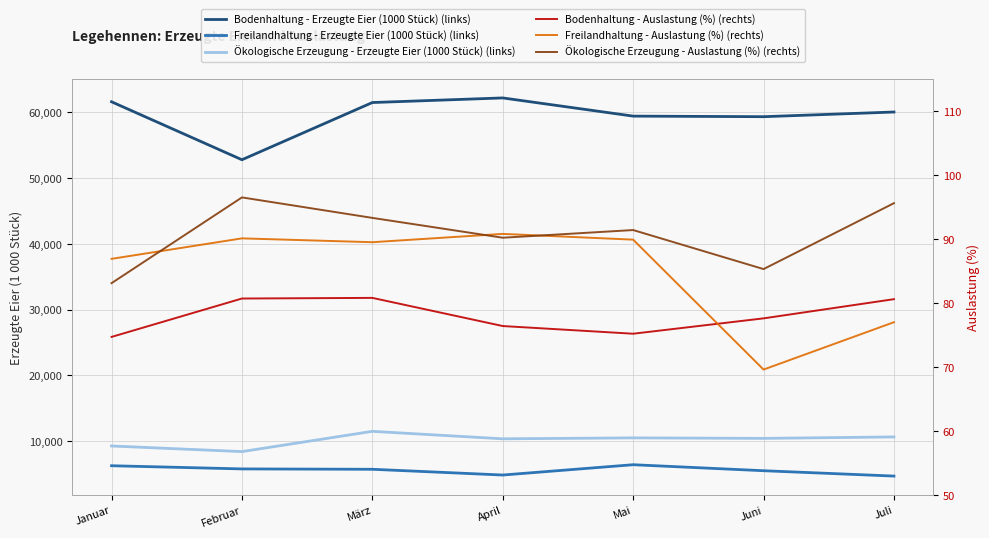

At which label does Ökologische Erzeugung - Auslastung (%) (rechts) first exceed 91?

Februar